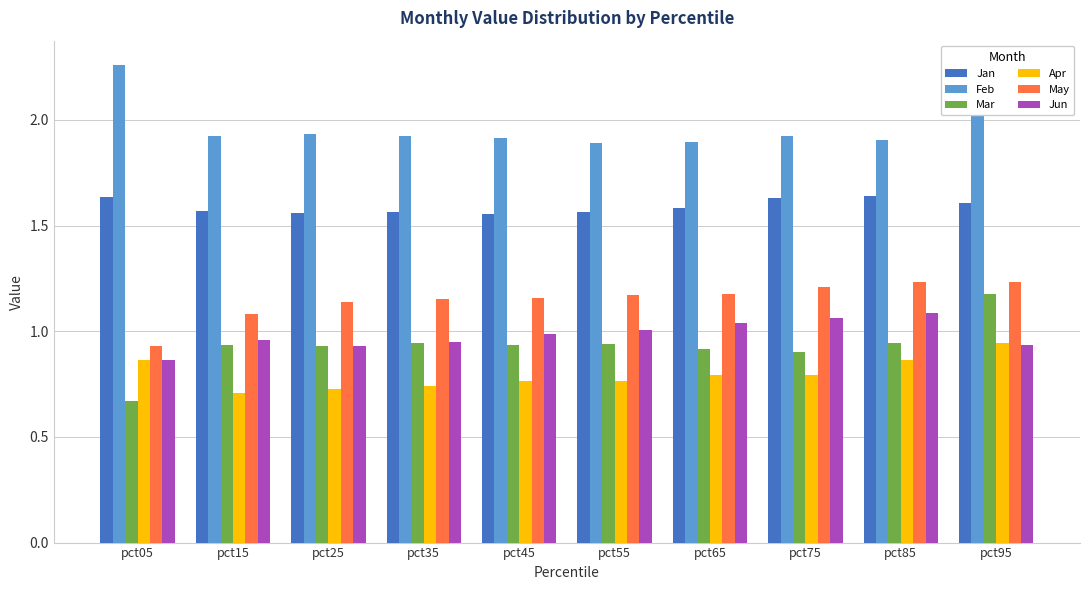

True or false: Feb has a value of 0.9 at pct25.

False